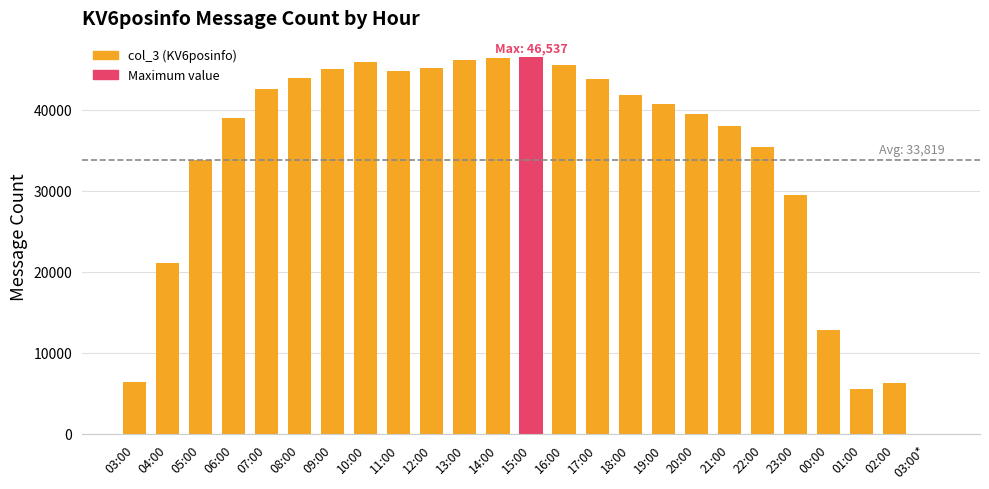

At which label is the value closest to 23269?

04:00